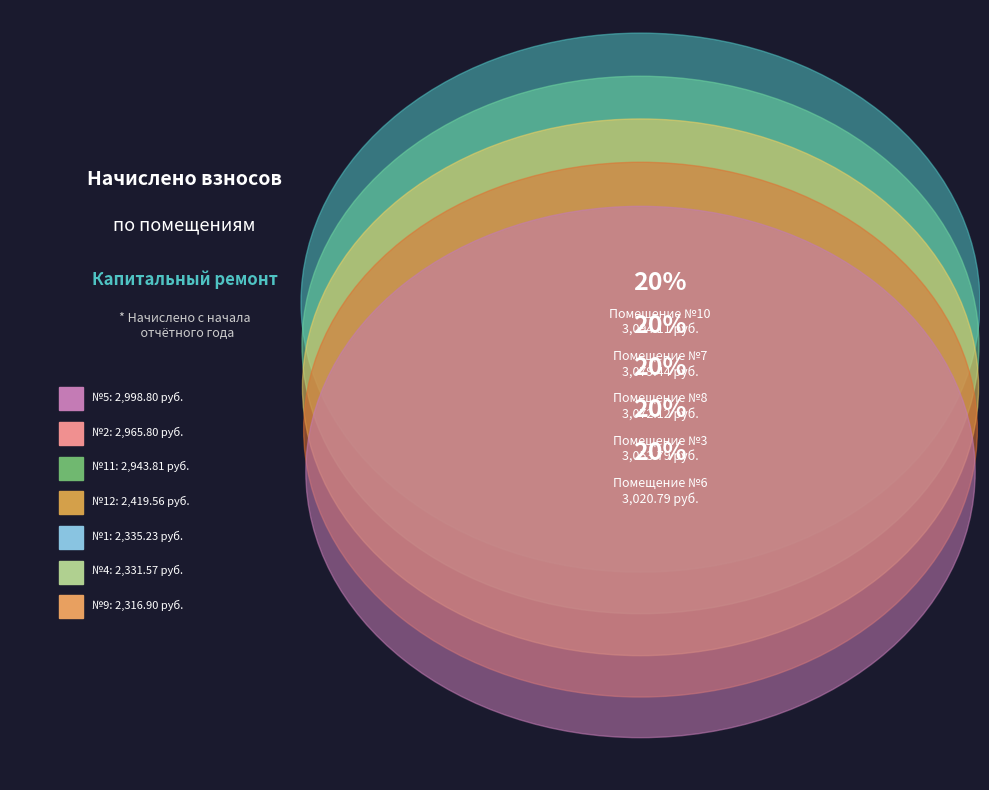

What is the change in value from 8 to 11?

-128.3